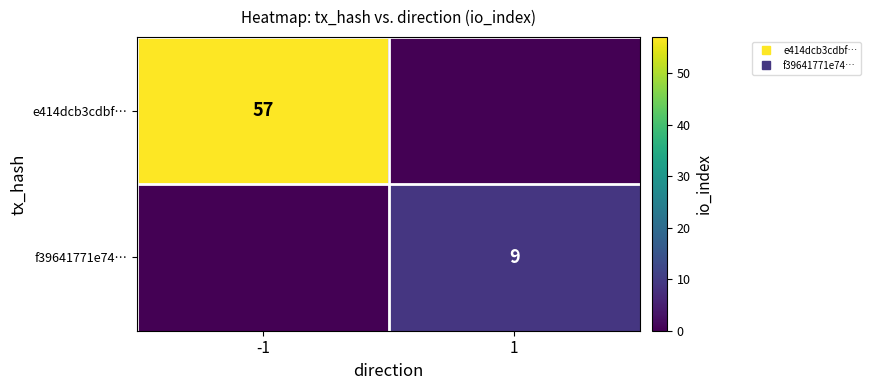

Between -1 and 1, which series saw the biggest shift?

e414dcb3cdbf…